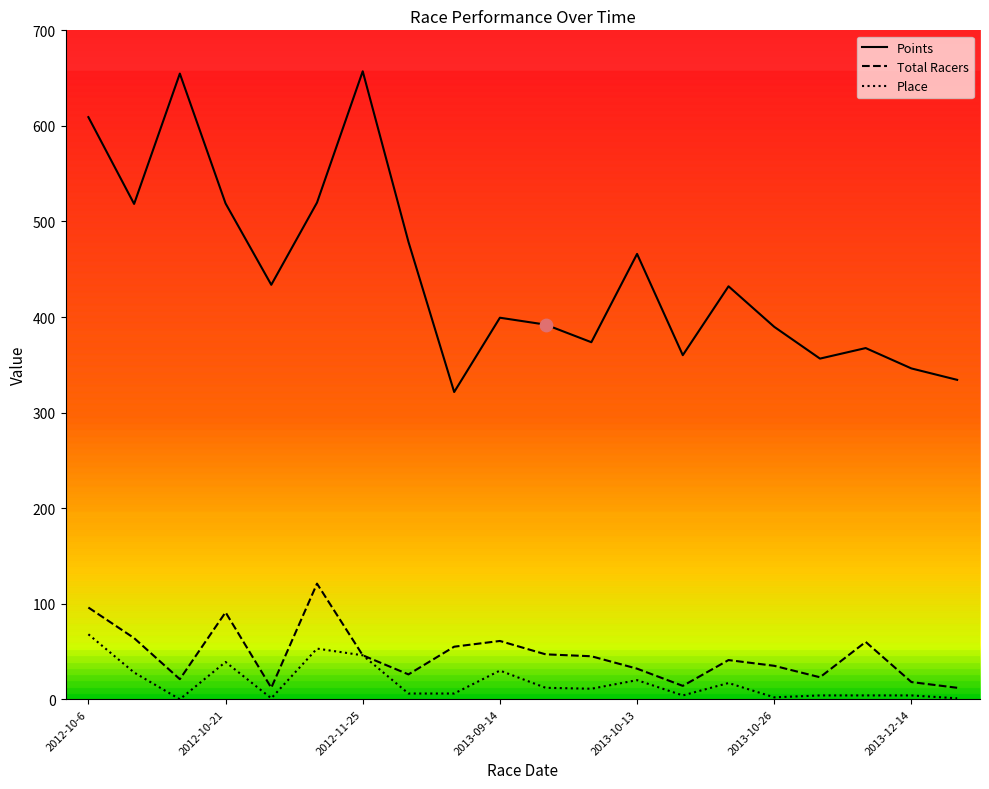

Which series has the largest range (max minus min)?

Points